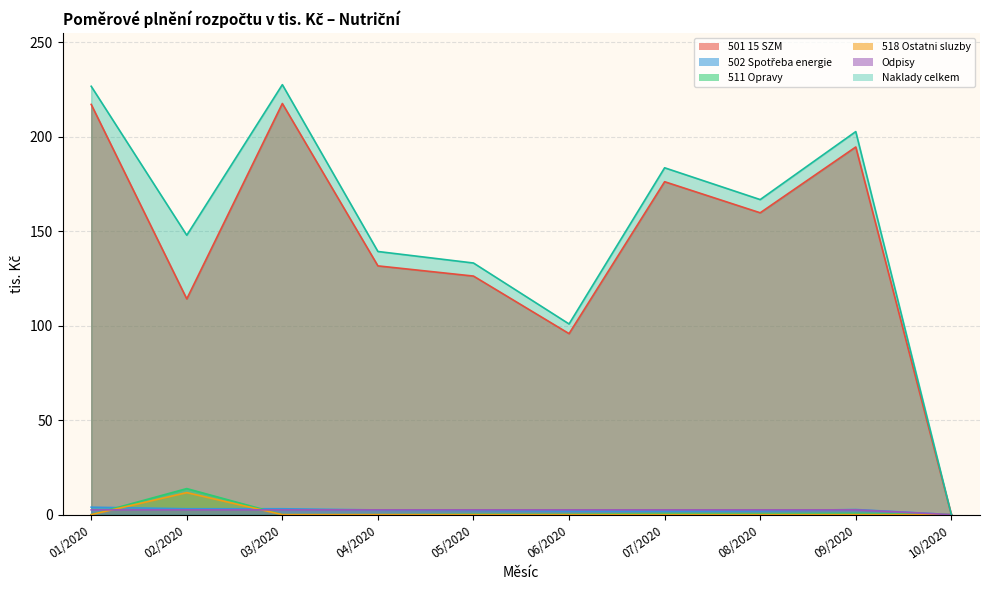

Reading left to right, transcribe all the data shown in this chart.

501 15 SZM: 217.2	114.2	217.6	131.7	126.3	95.8	176.2	159.8	194.6	0.0
502 Spotřeba energie: 3.9	3.1	3.1	2.5	2.3	1.9	1.9	2.0	2.7	0.0
511 Opravy: 0.0	13.8	0.0	0.0	0.2	0.2	0.6	0.5	0.7	0.0
518 Ostatni sluzby: 0.0	11.6	0.0	0.0	0.0	0.0	0.0	0.0	0.0	0.0
Odpisy: 2.5	2.5	2.5	2.5	2.5	2.5	2.5	2.5	2.5	0.0
Naklady celkem: 226.8	147.9	227.6	139.3	133.2	100.9	183.6	166.8	202.8	0.0